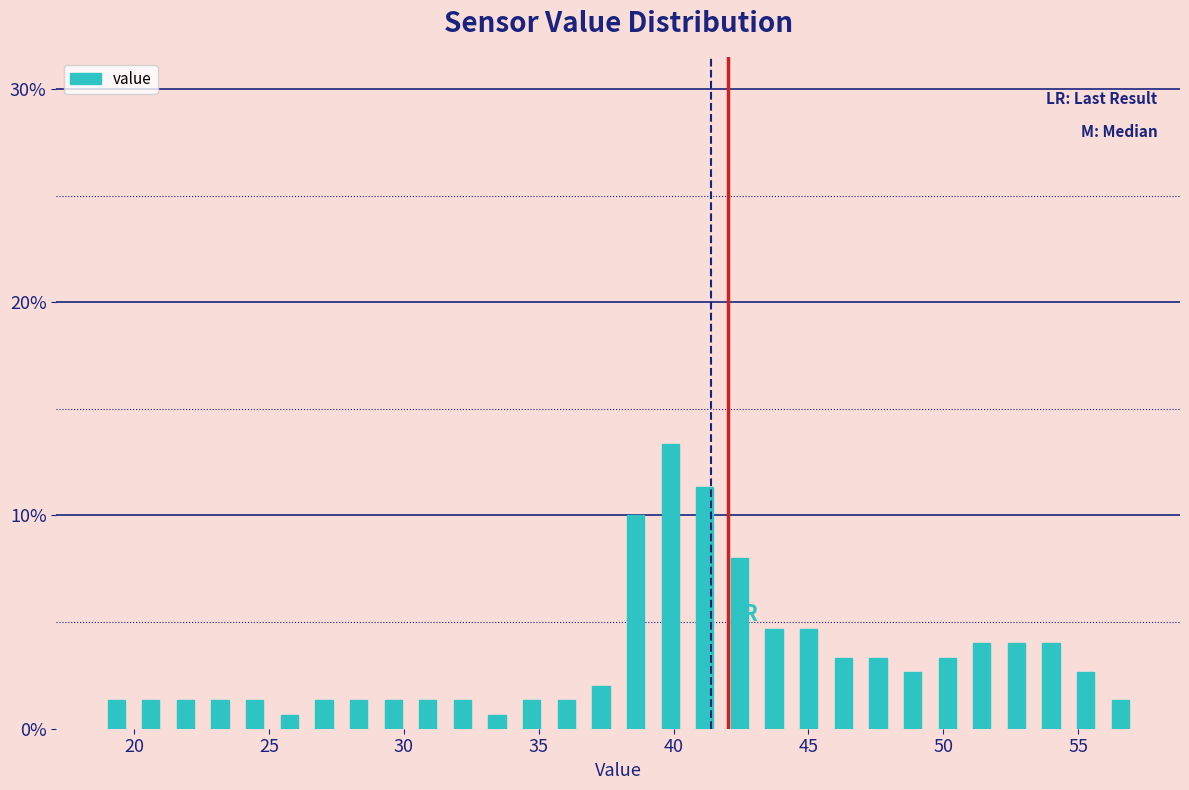

Read against the x-axis, roughly where is the centre of the tallest bar?

40.0